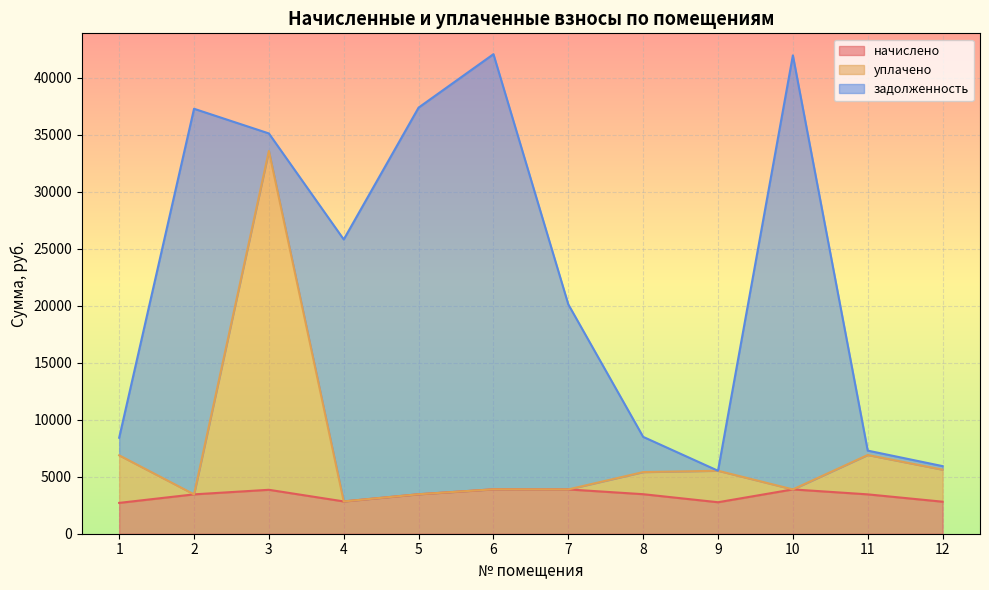

The value of начислено at 10 is 3887.6. True or false?

True